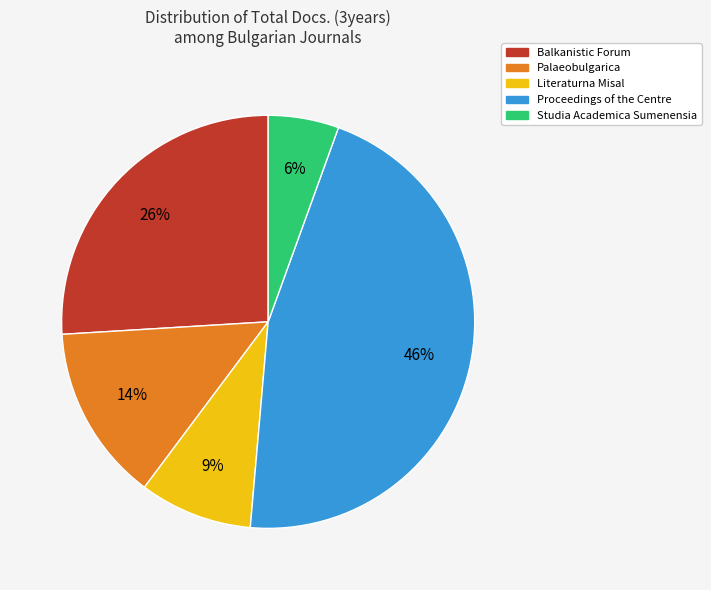

Is there a majority slice in this chart?

No